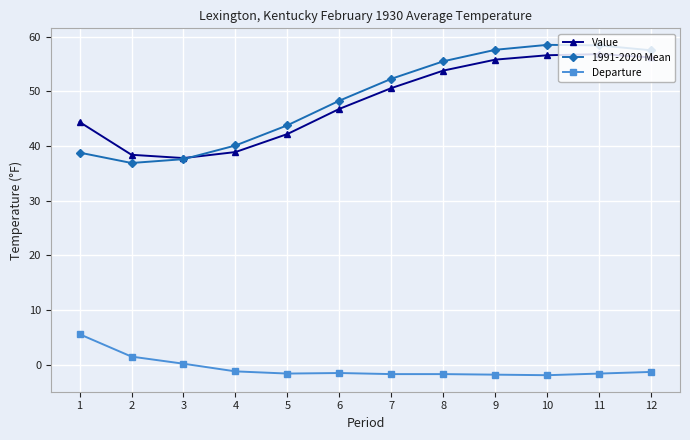

The Value series shows 46.8 at 6. True or false?

True